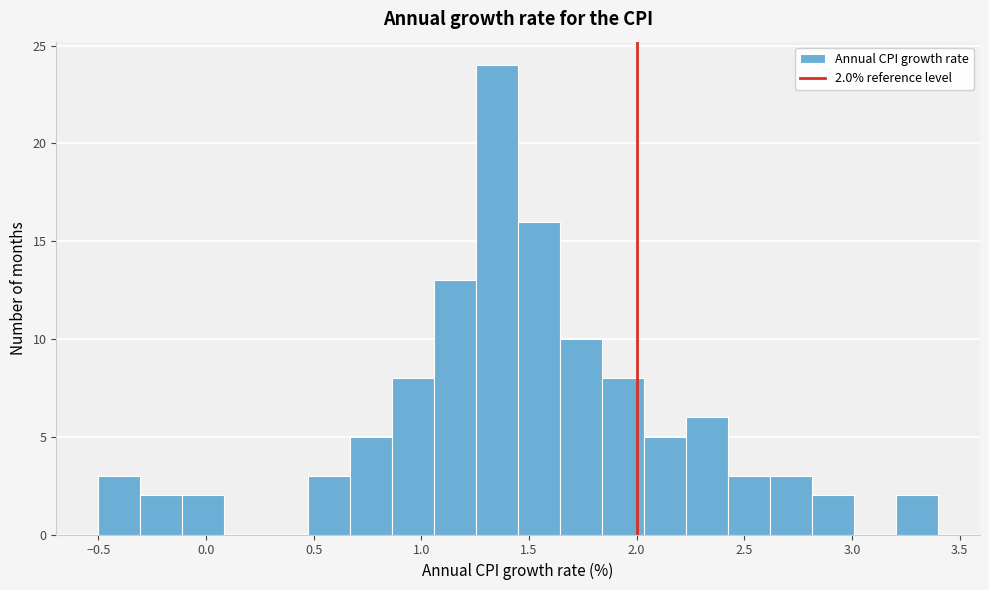

Around what value on the x-axis is the tallest bar? Give the approximate position of its centre, as read against the axis.

1.35